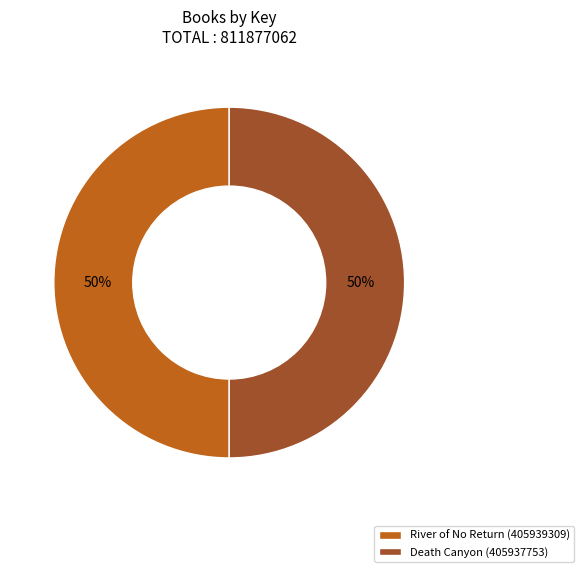

To the nearest percent, what is the combined percentage of River of No Return (405939309) and Death Canyon (405937753)?

100%